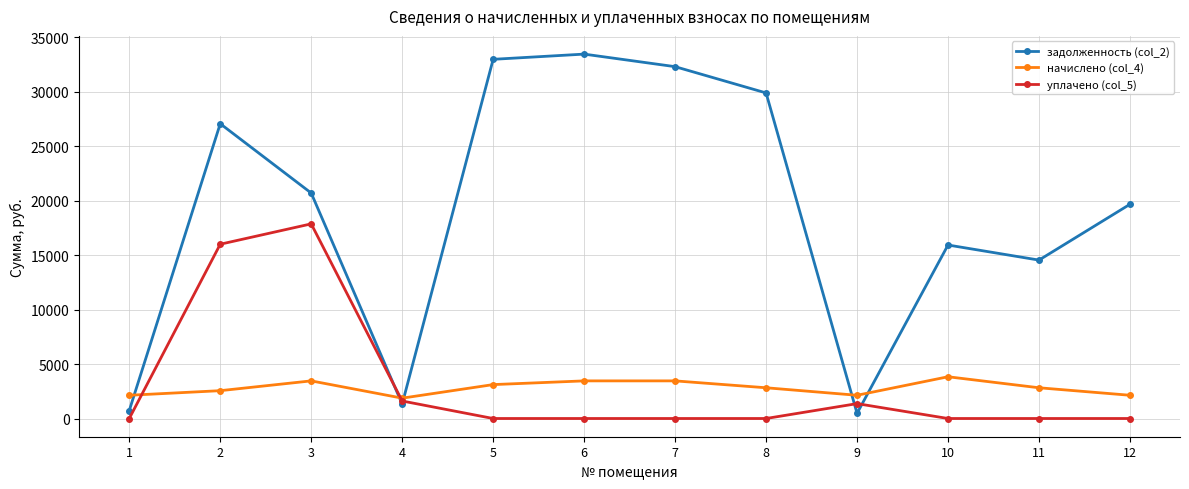

Which series has the largest total across all categories?

задолженность (col_2)